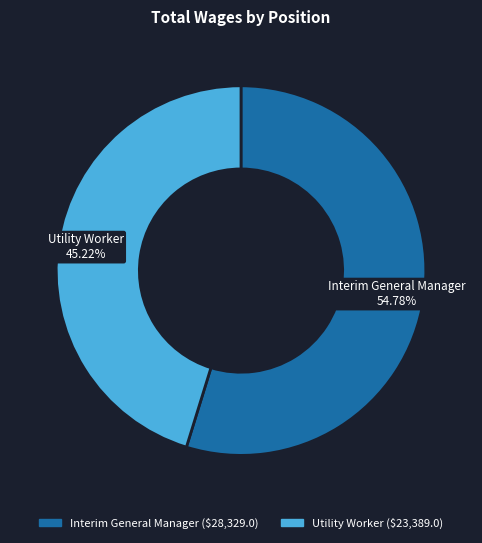

Between Utility Worker and Interim General Manager, which is larger?

Interim General Manager